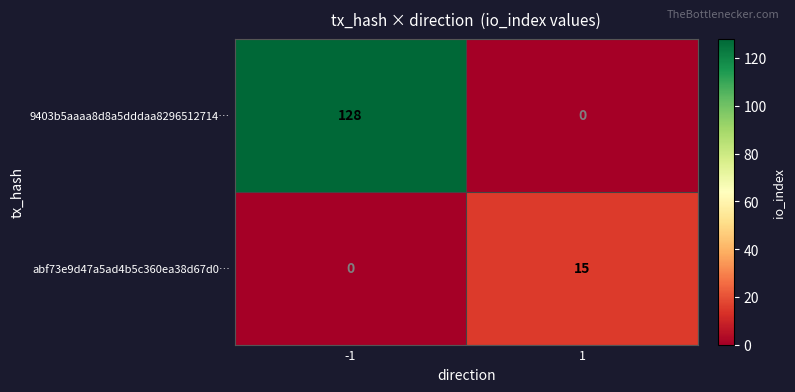

What is the average value of the abf73e9d47a5ad4b5c360ea38d67d0… series?

8